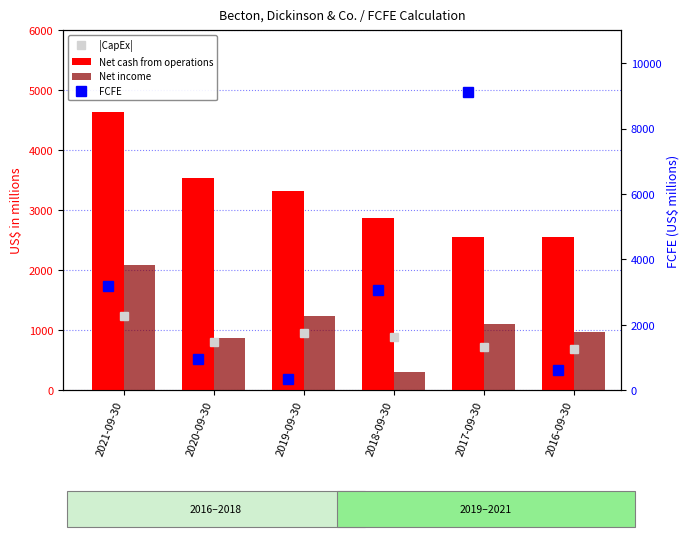

Does the chart contain stacked bars?

No